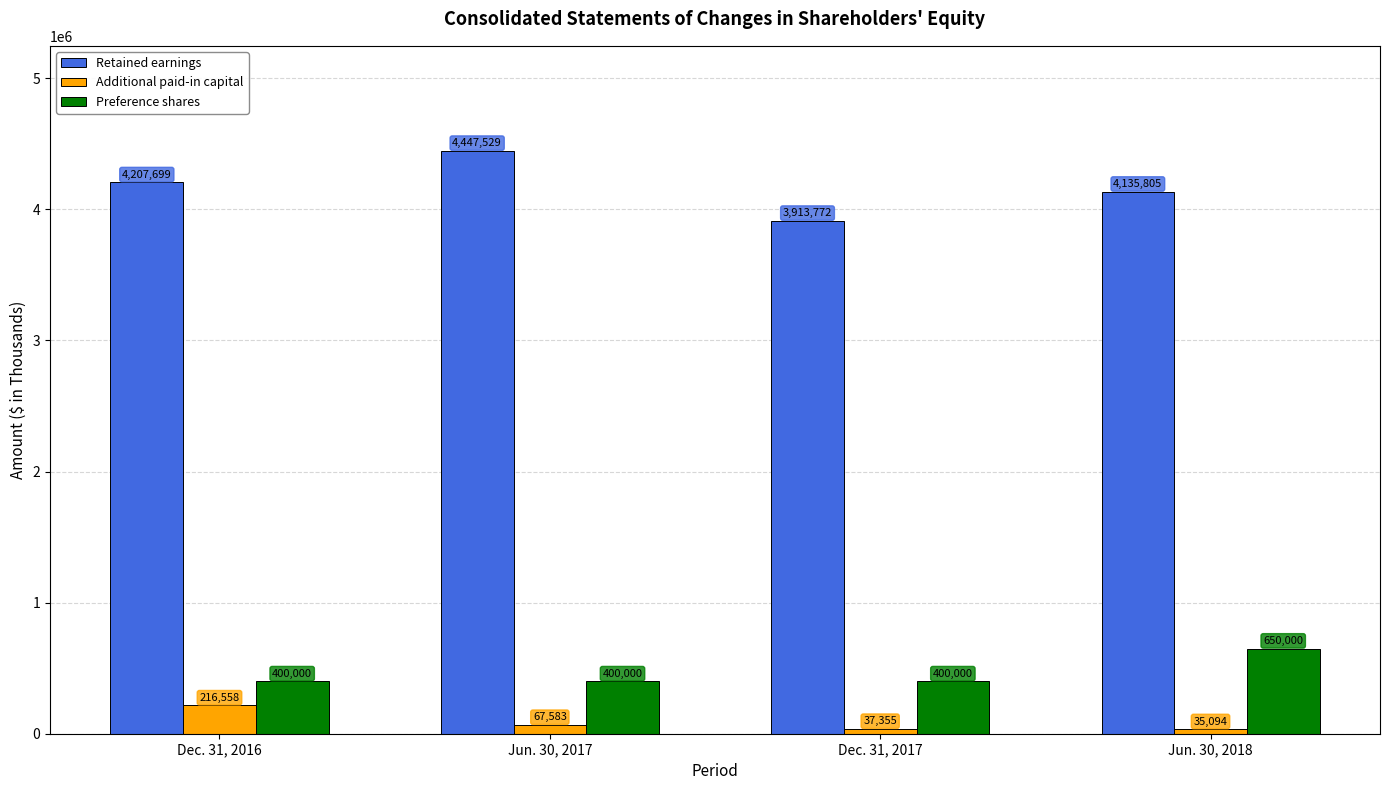

How many bars are there in total?

12